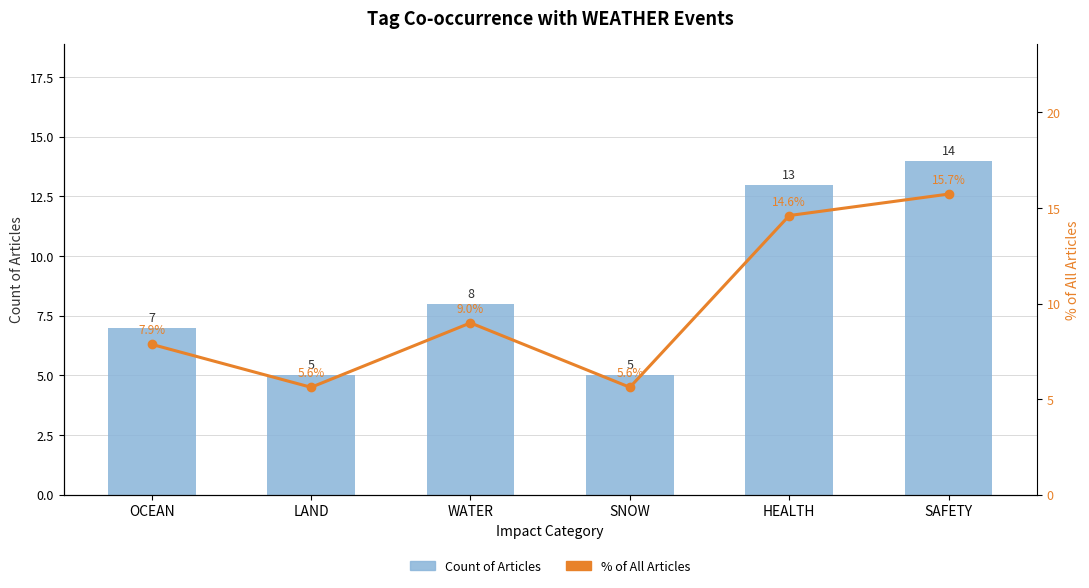

Which series has the largest total across all categories?

% of All Articles